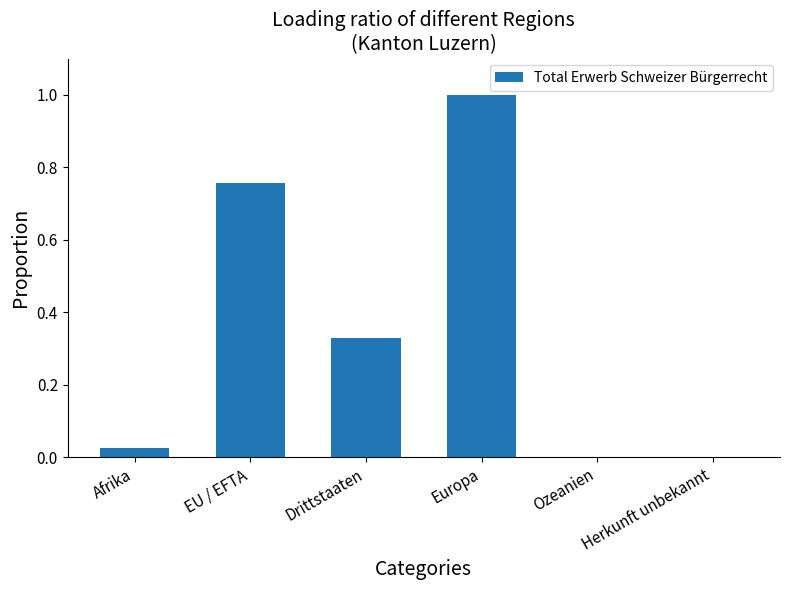

What is the greatest value displayed?

1.0